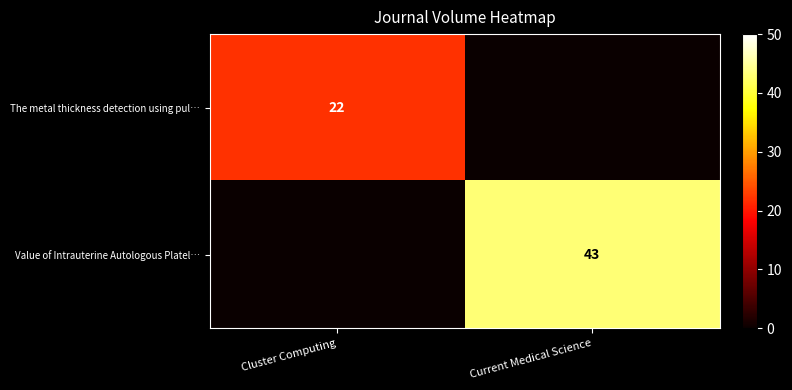

The value of Value of Intrauterine Autologous Platel… at Current Medical Science is 43. True or false?

True